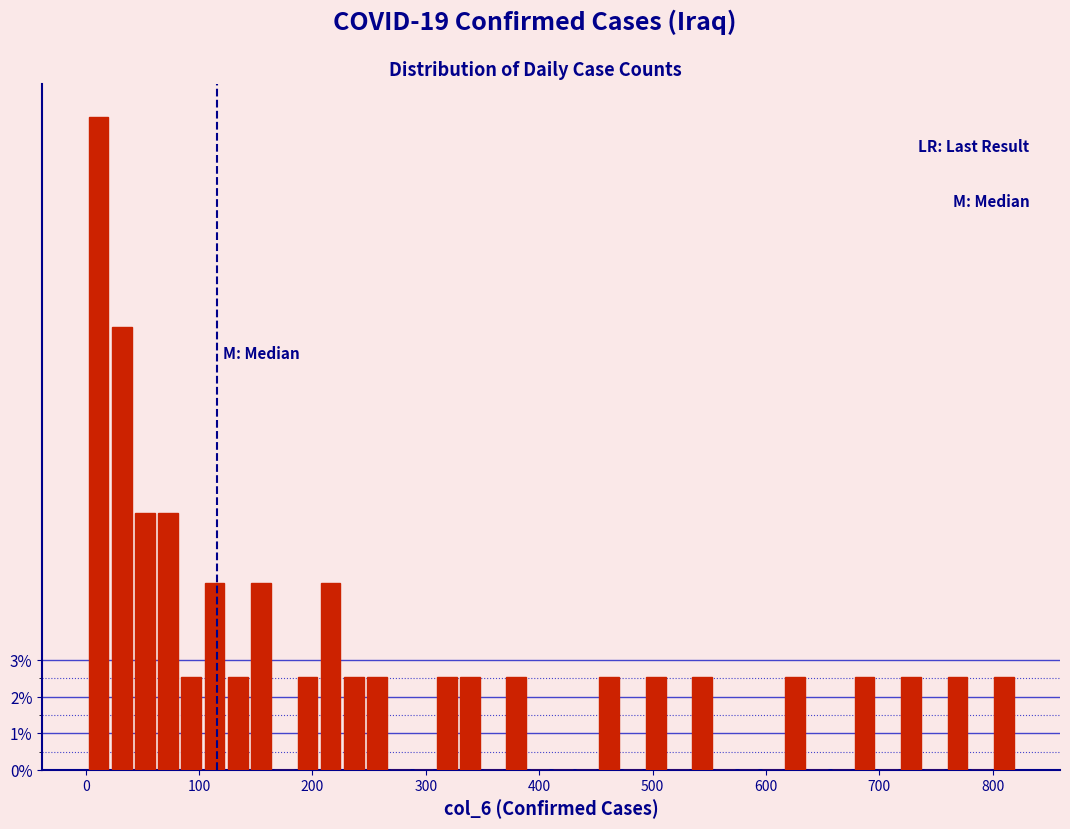

Around what value on the x-axis is the tallest bar? Give the approximate position of its centre, as read against the axis.

10